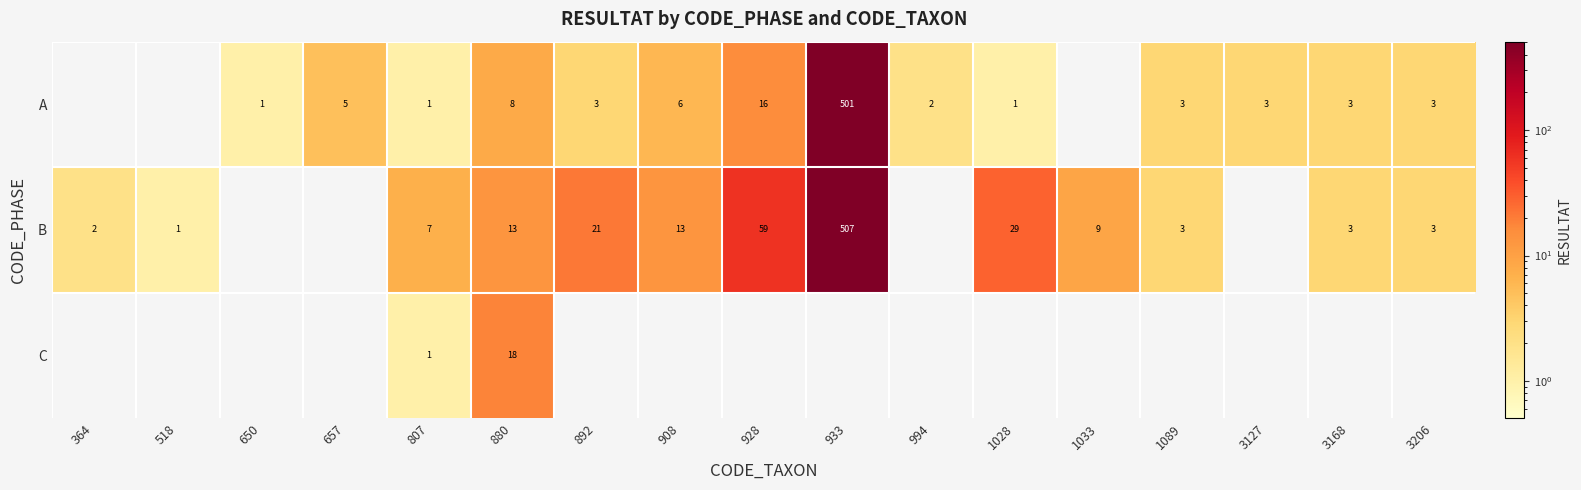

The value of A at 807 is 0. True or false?

False